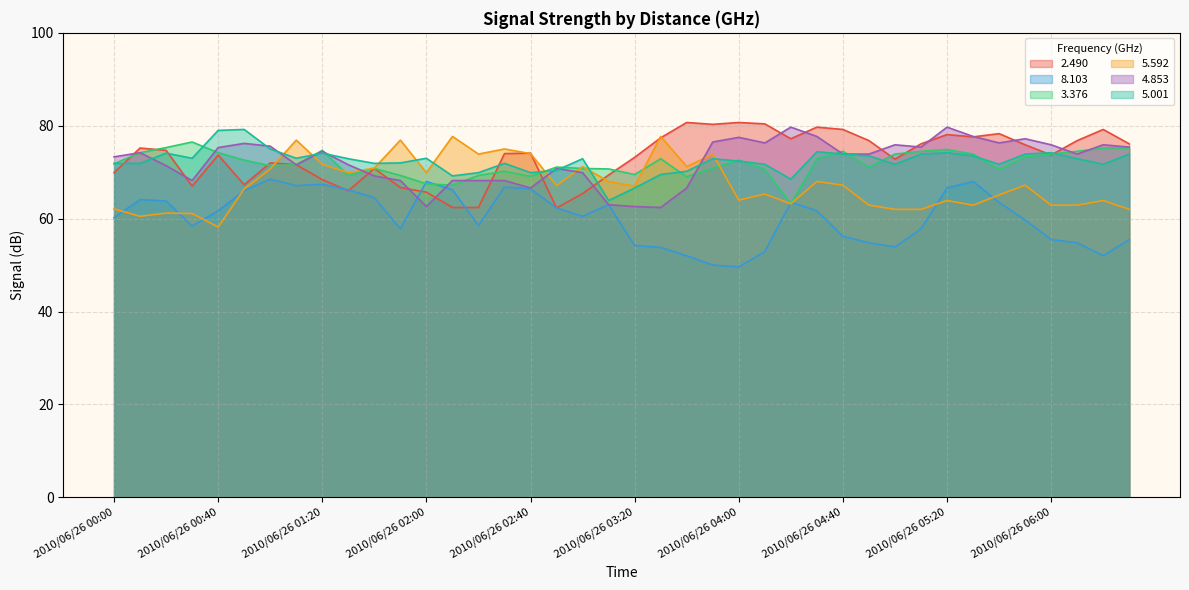

Which label corresponds to the largest value in the chart?

2010/06/26 03:40